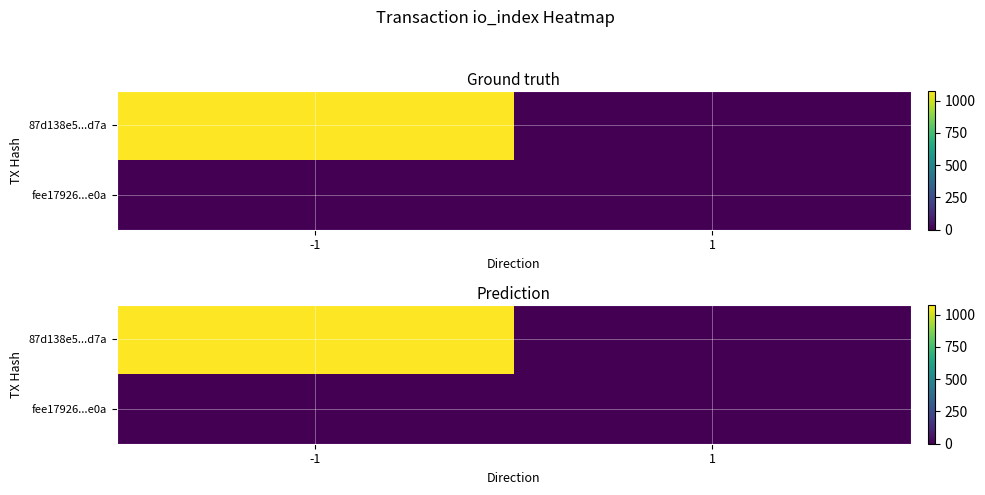

At how many categories does at least one series exceed 203?

1